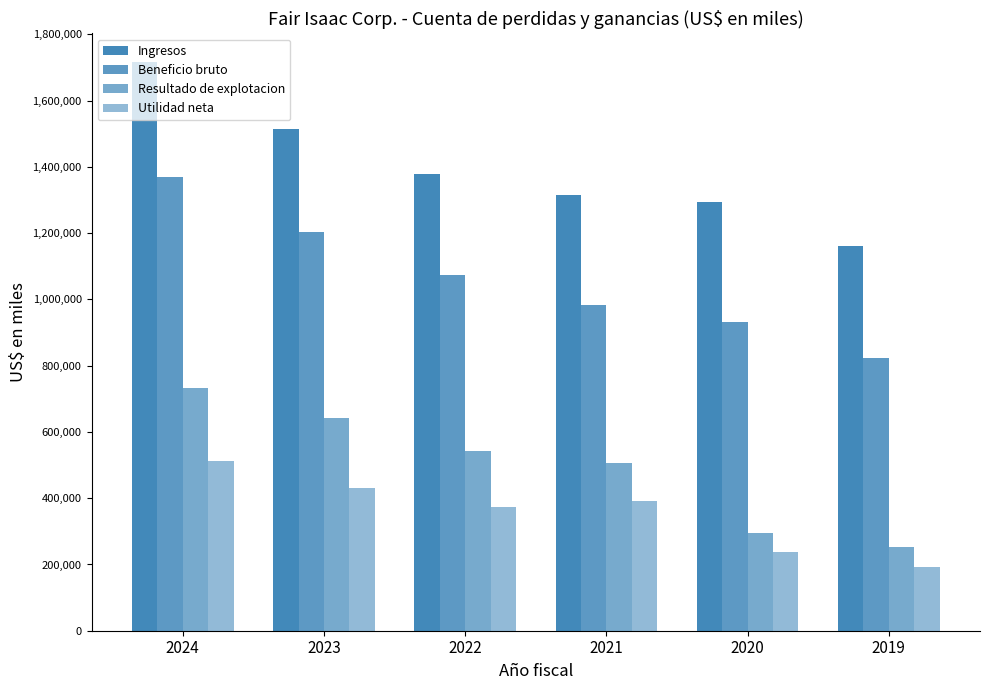

At how many categories does at least one series exceed 792698?

6